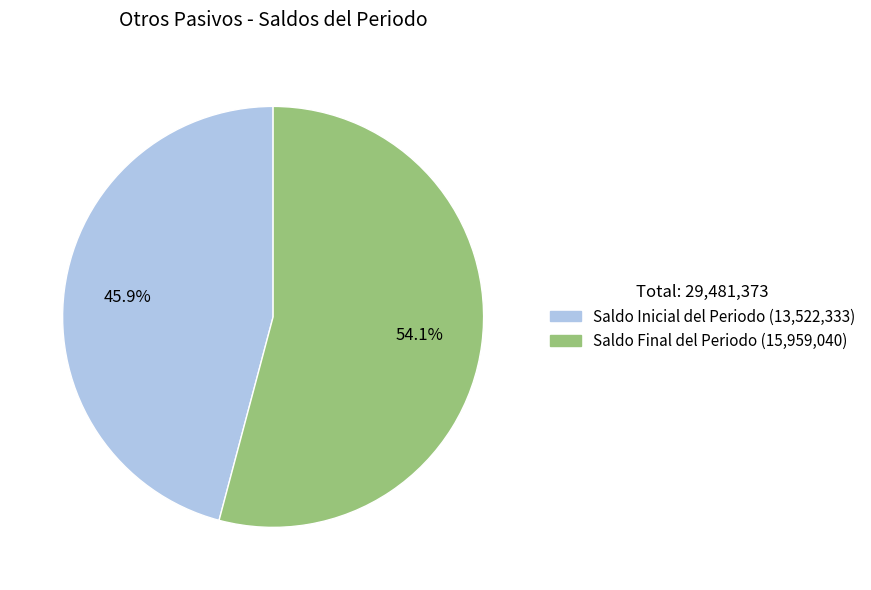

To the nearest percent, what is the difference between the Saldo Inicial del Periodo and Saldo Final del Periodo slice percentages?

8%